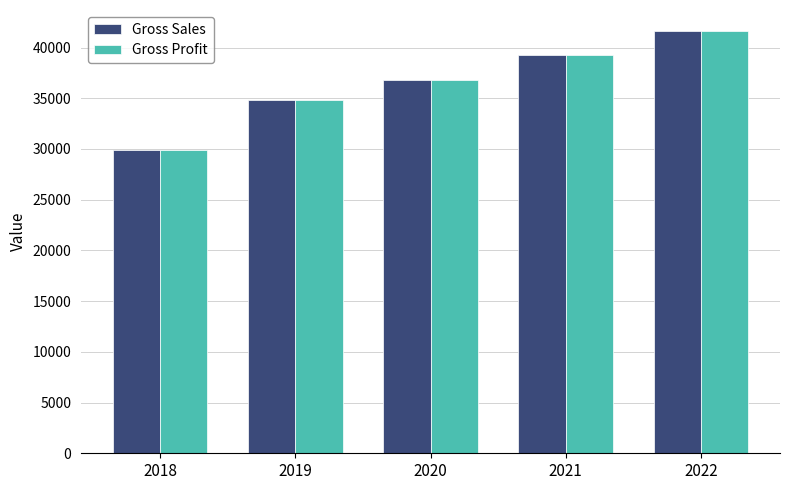

What is the difference between the second highest and second lowest values in the Gross Sales series?

4469.7